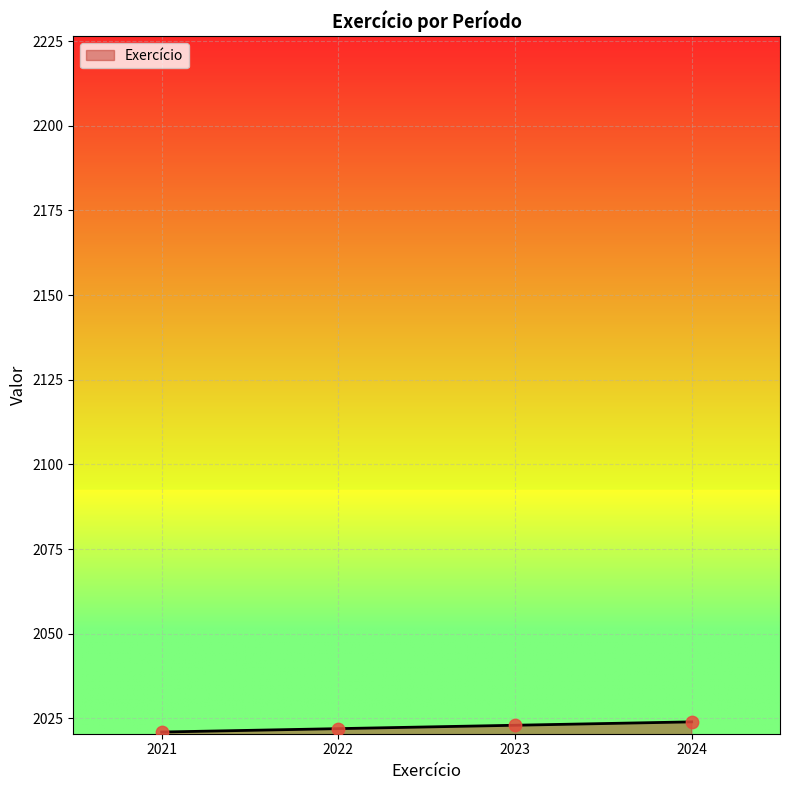

What is the ratio of the value at 2024 to the value at 2023?

1.0